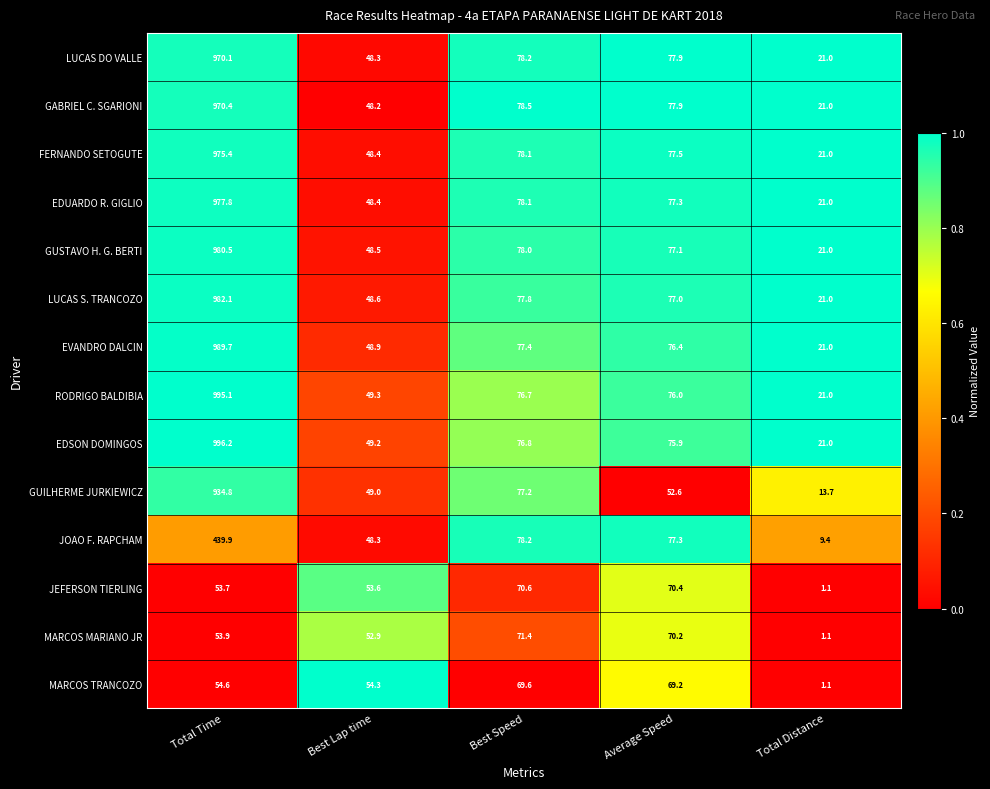

Which series has the largest total across all categories?

EDSON DOMINGOS